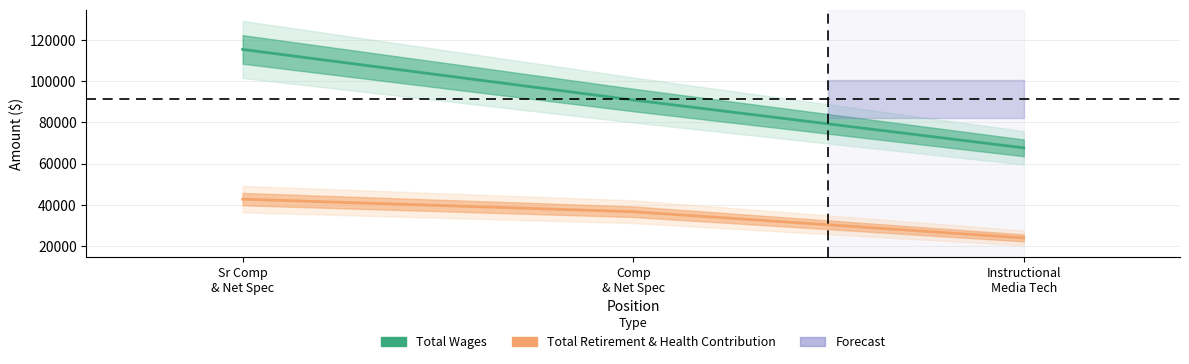

What position from the right is Instructional Media Tech?

1